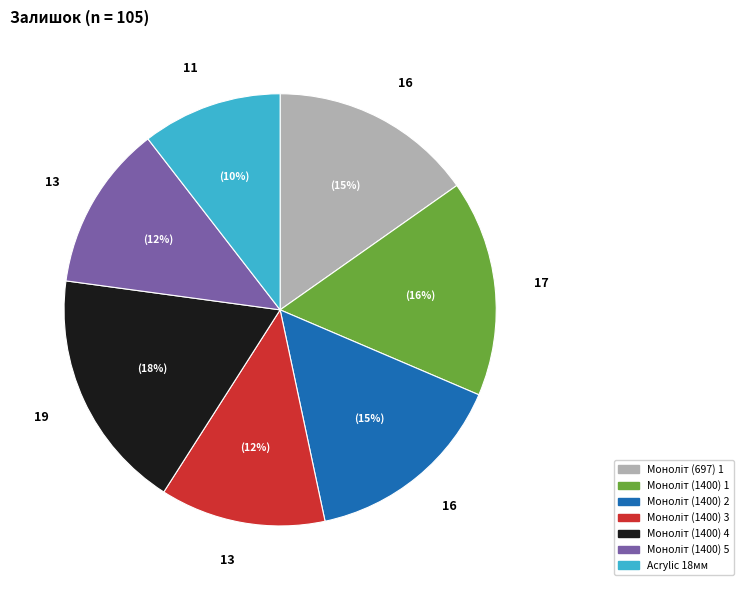

To the nearest percent, what is the difference between the largest and smallest slice percentages?

8%